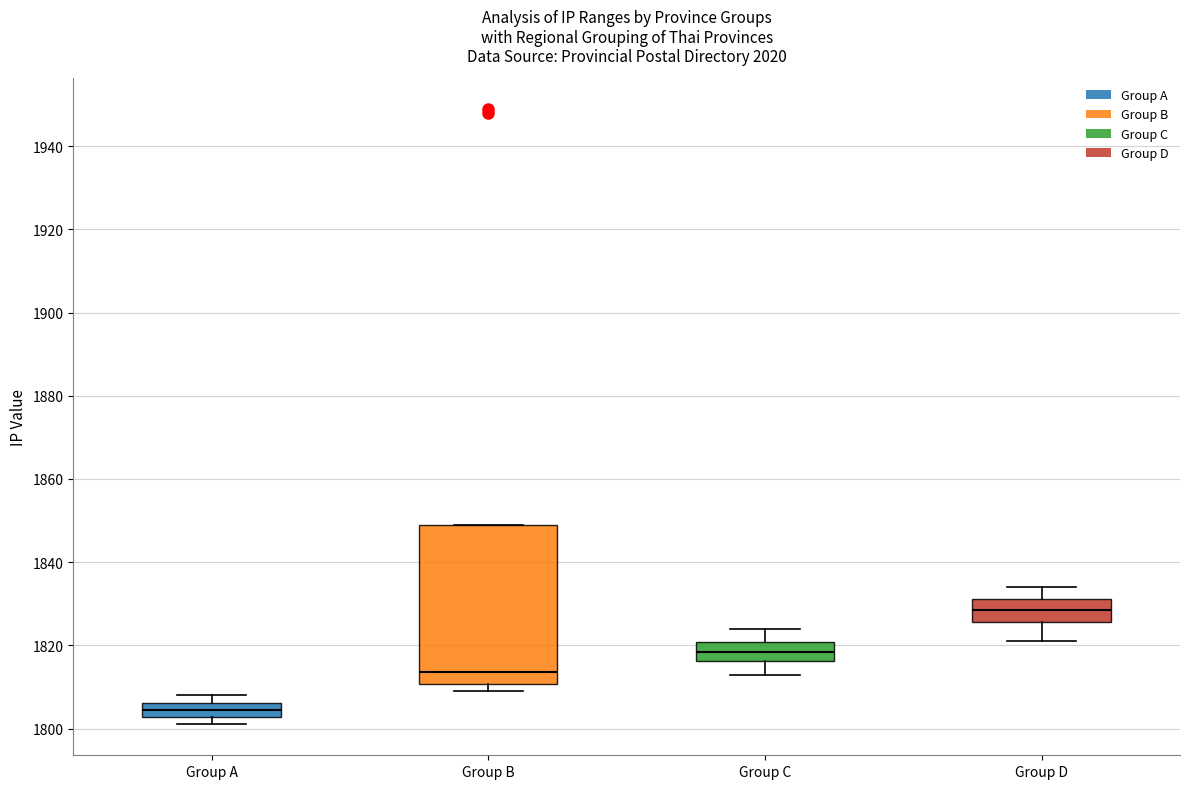

Where does the median line of the box for Group D sit on the y-axis? The values are not printed on the chart, so give them approximately, as read against the axis.

1828